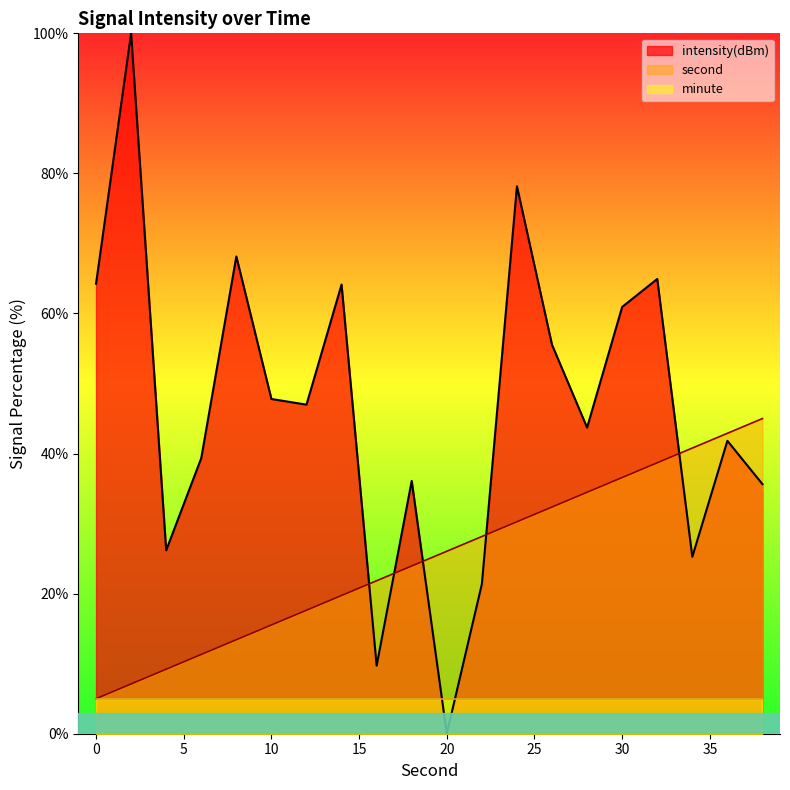

What is the value of the second point at the 10th from the left?

23.9